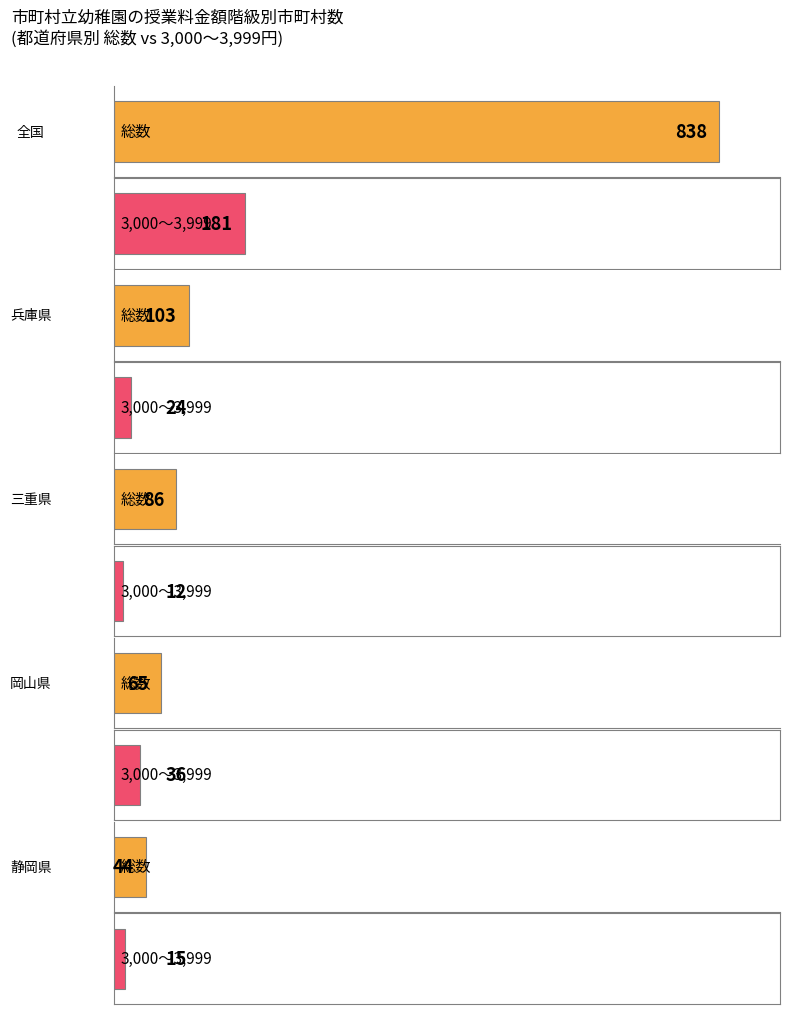

How many bars are there in total?

10